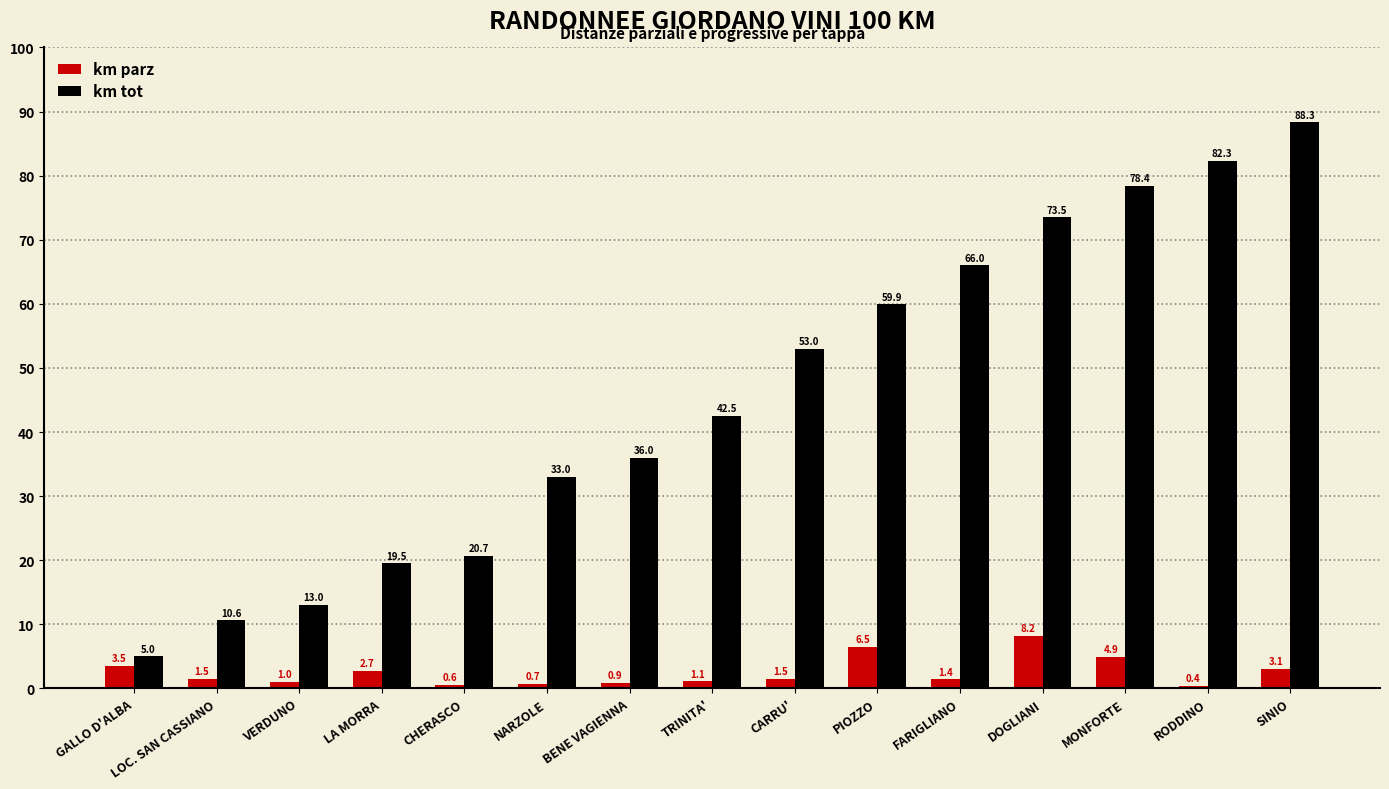

At which category is the sum across all series the highest?

SINIO